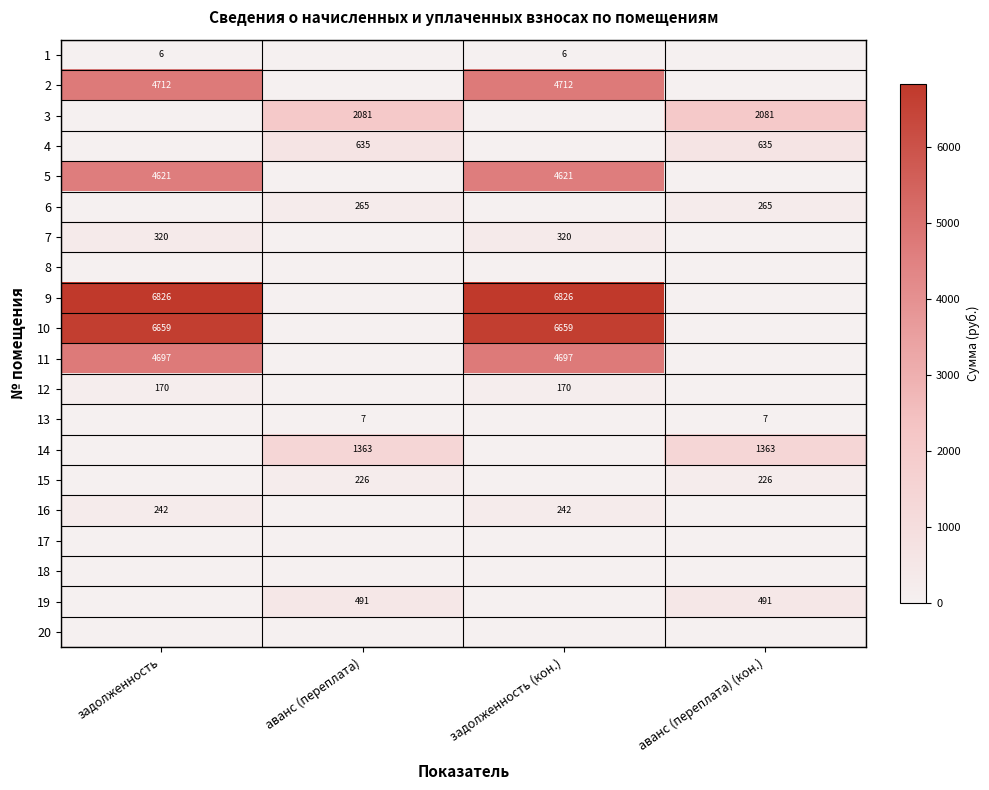

Is the value of 5 at задолженность greater than the value of 7 at задолженность?

Yes